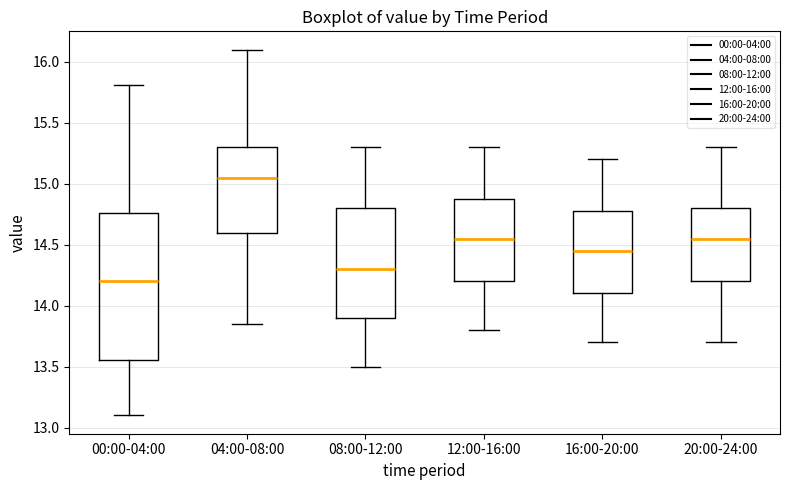

Which box's median line is the highest?

04:00-08:00